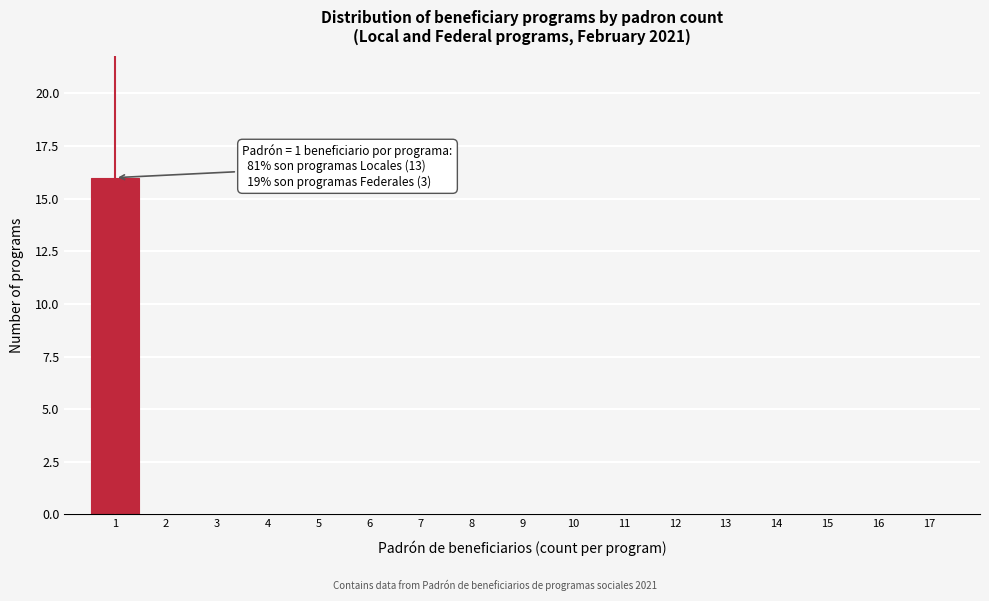

Which range on the x-axis has the tallest bar?

0.5 to 1.5